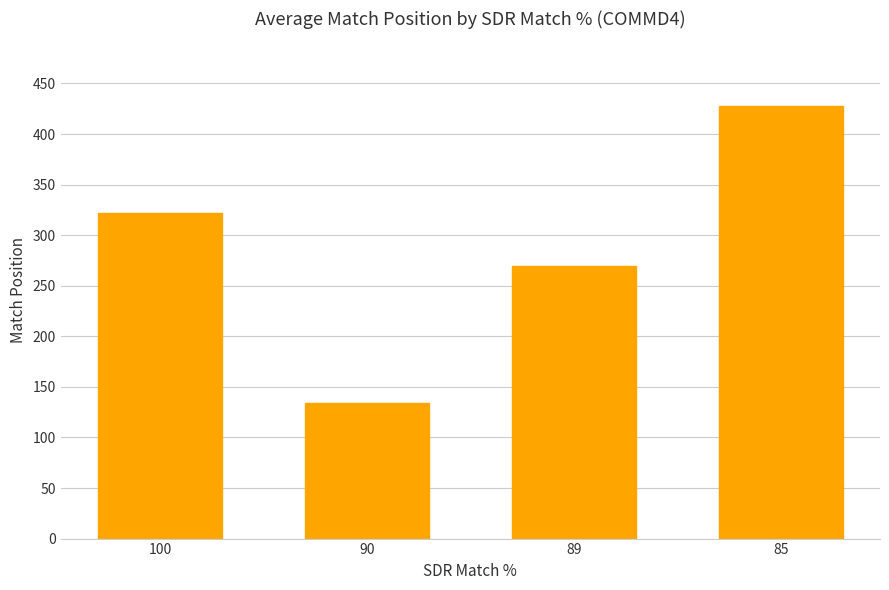

Which has a higher value, 90 or 85?

85